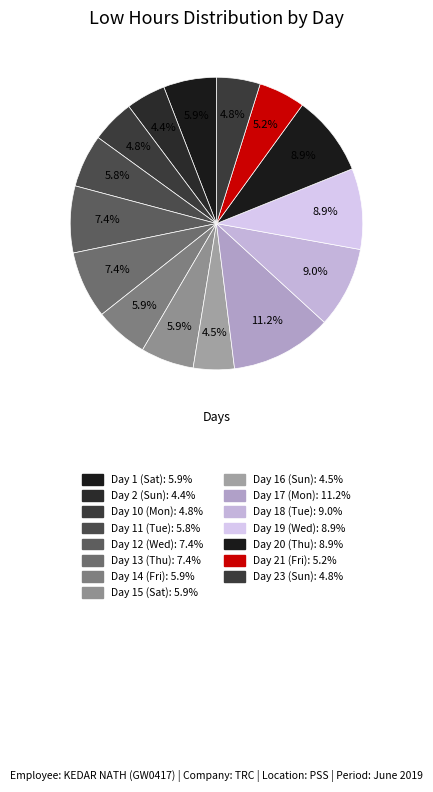

Which slice is the largest?

Day 17 (Mon)